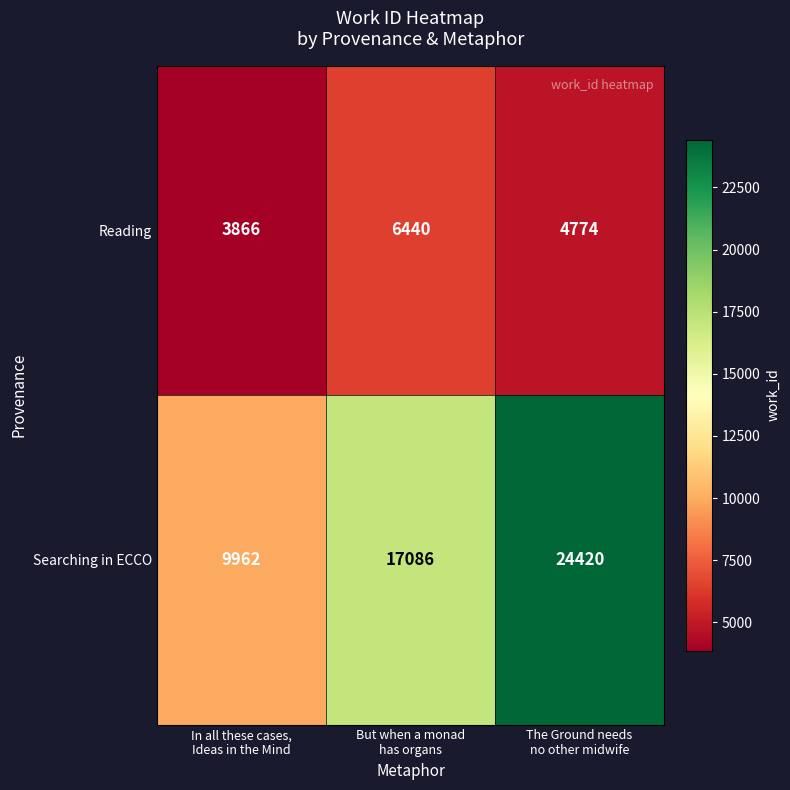

Reading left to right, extract all data points from this chart.

Reading: 3866	6440	4774
Searching in ECCO: 9962	17086	24420